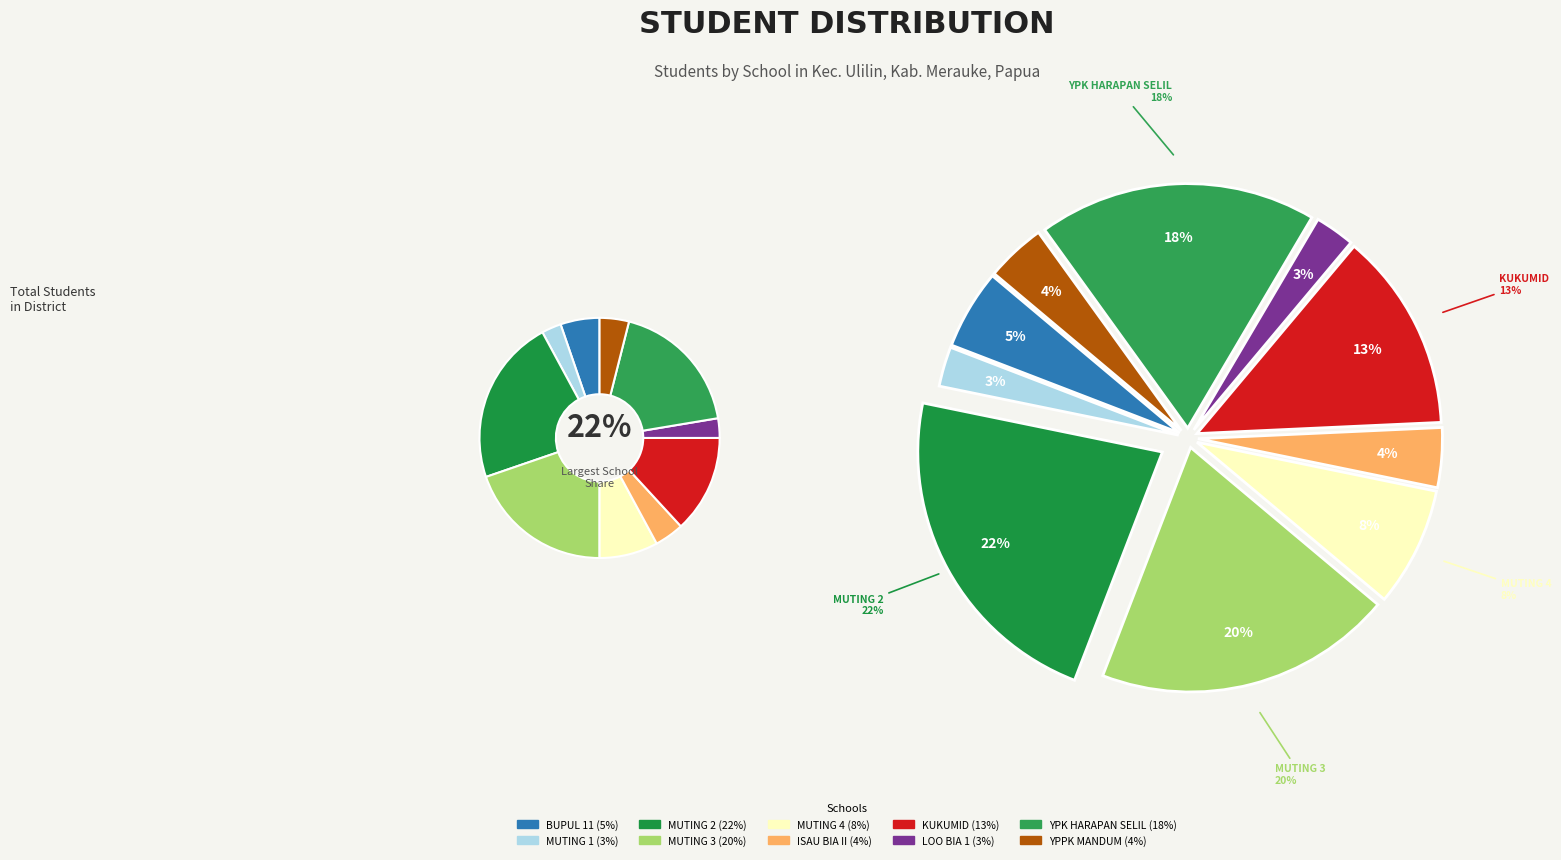

Do SD INPRES MUTING 3 and SD YPK HARAPAN SELIL together represent more than half of the pie?

No